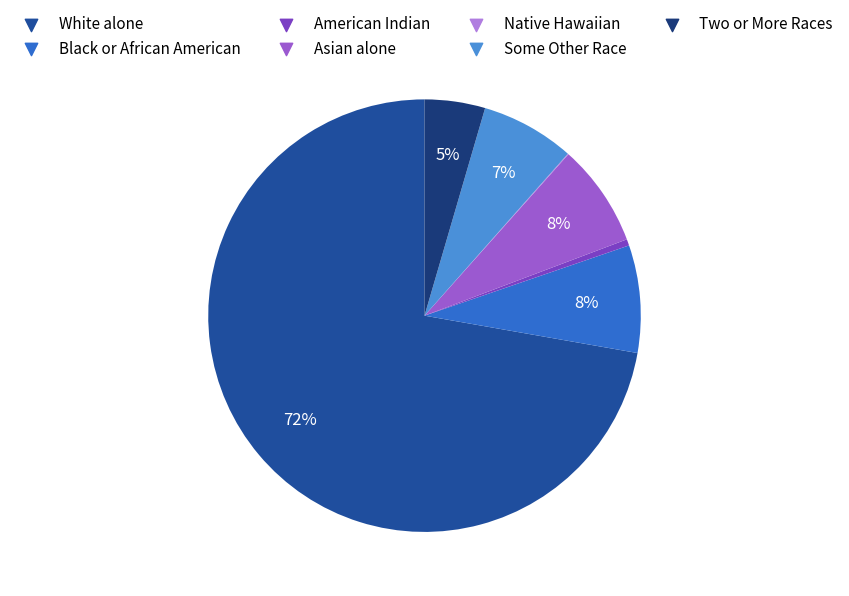

Which slice is the largest?

White alone